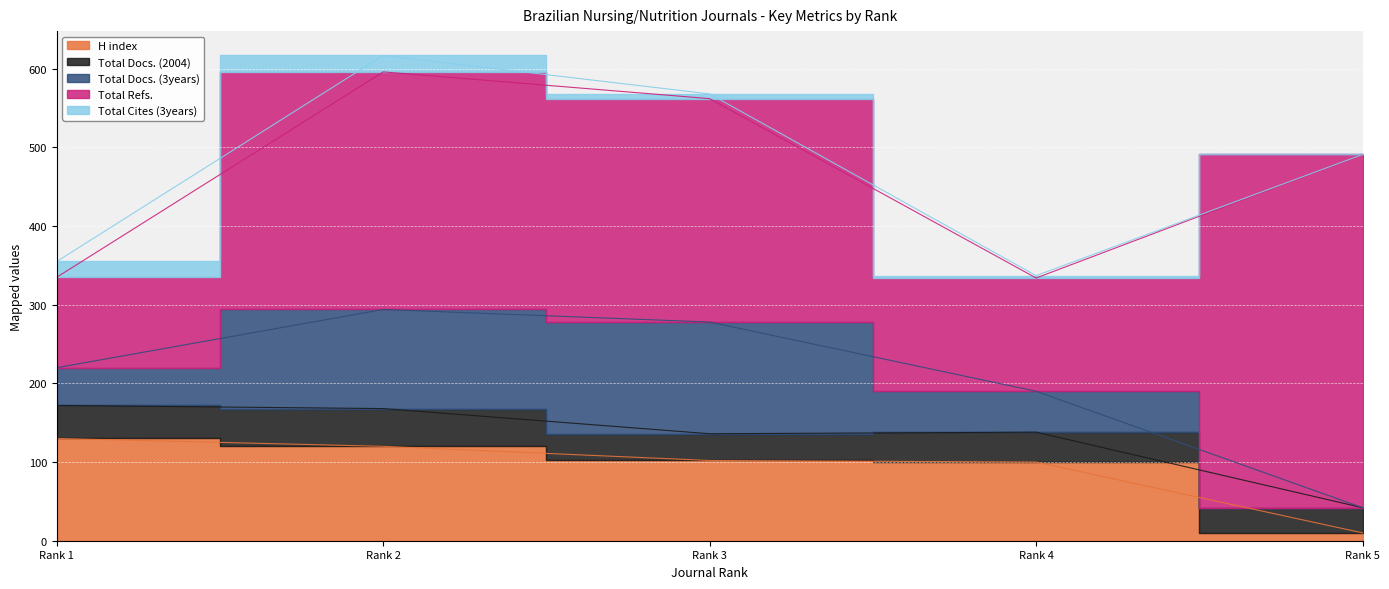

What is the difference between the H index values at Rank 1 and Rank 4?

30